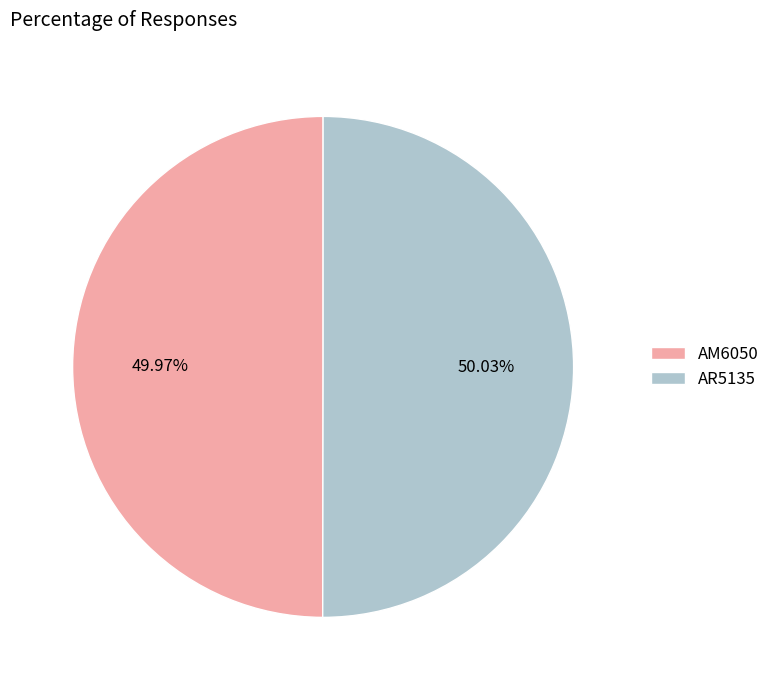

Approximately how many times larger is the value at AM6050 compared to AR5135?

1.0